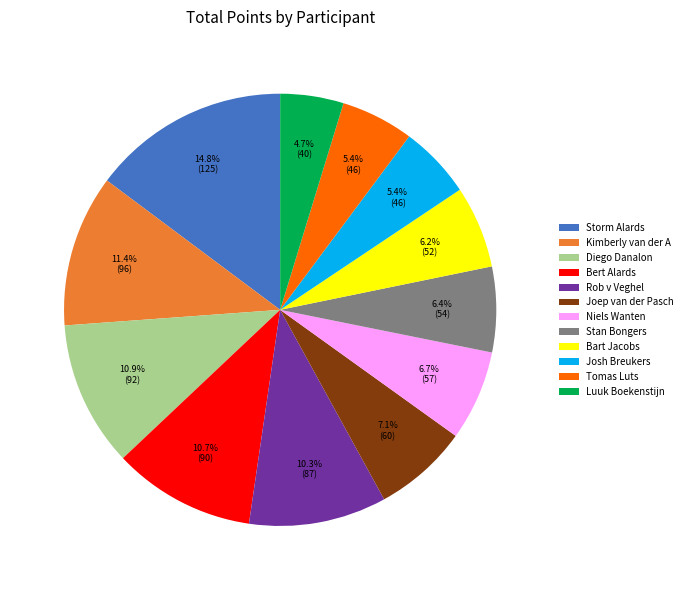

Which slice is the largest?

Storm Alards